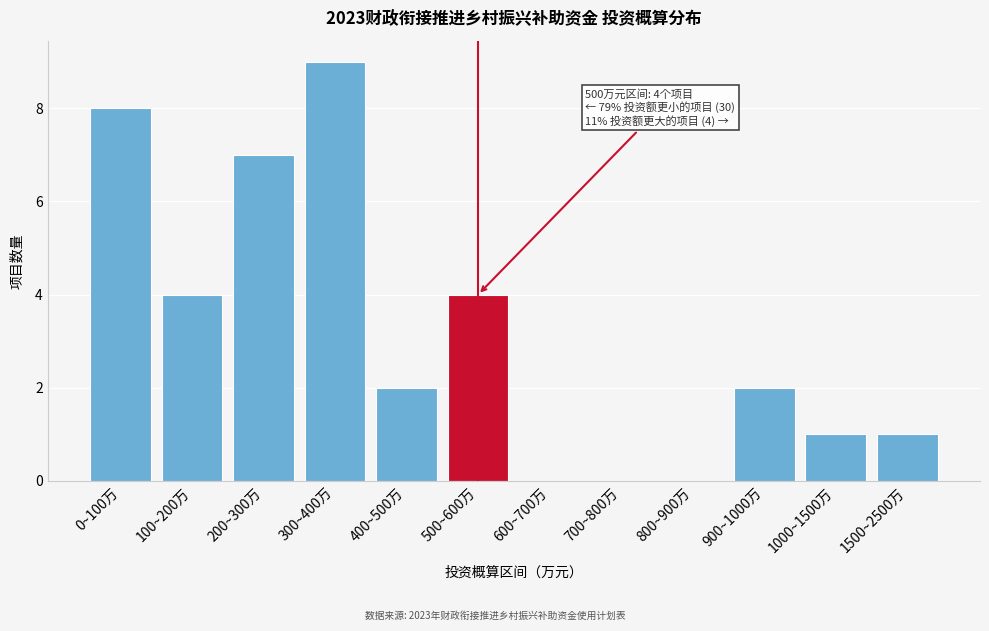

Reading right to left, list all the values displayed in this chart.

1500~2500万=1	1000~1500万=1	900~1000万=2	800~900万=0	700~800万=0	600~700万=0	500~600万=4	400~500万=2	300~400万=9	200~300万=7	100~200万=4	0~100万=8